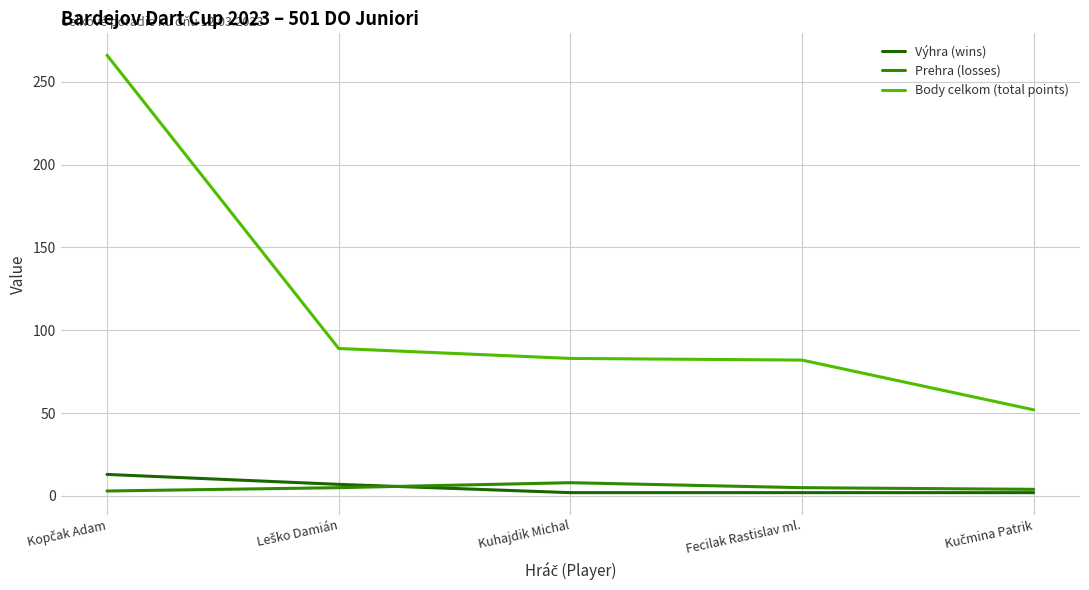

Is it true that Body celkom (total points) equals 22 at Fecilak Rastislav ml.?

False